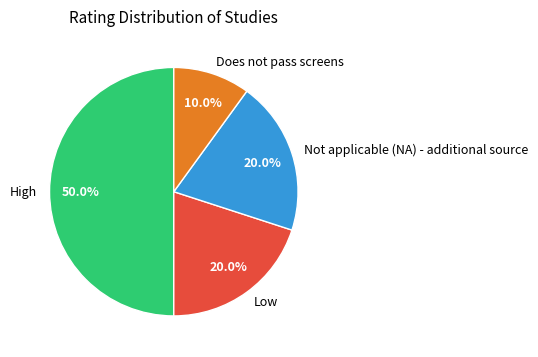

Which slice is the largest?

High